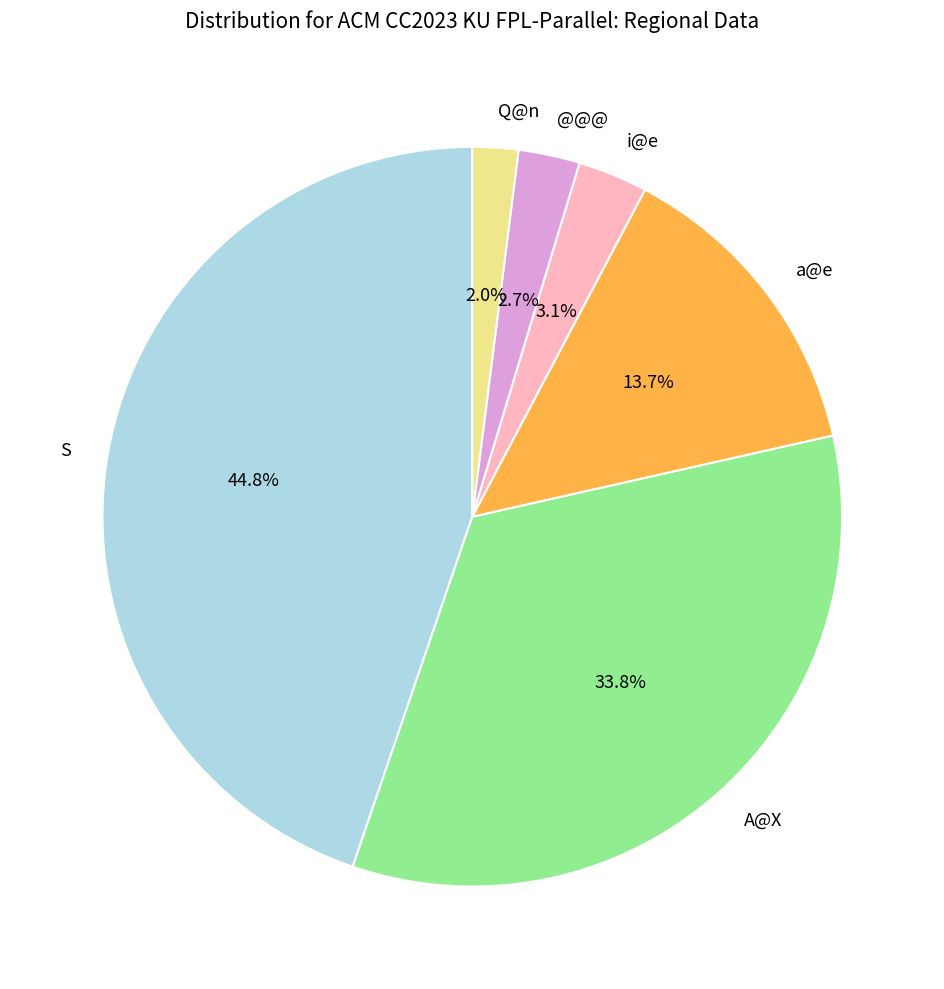

What is the largest slice in the pie chart?

S